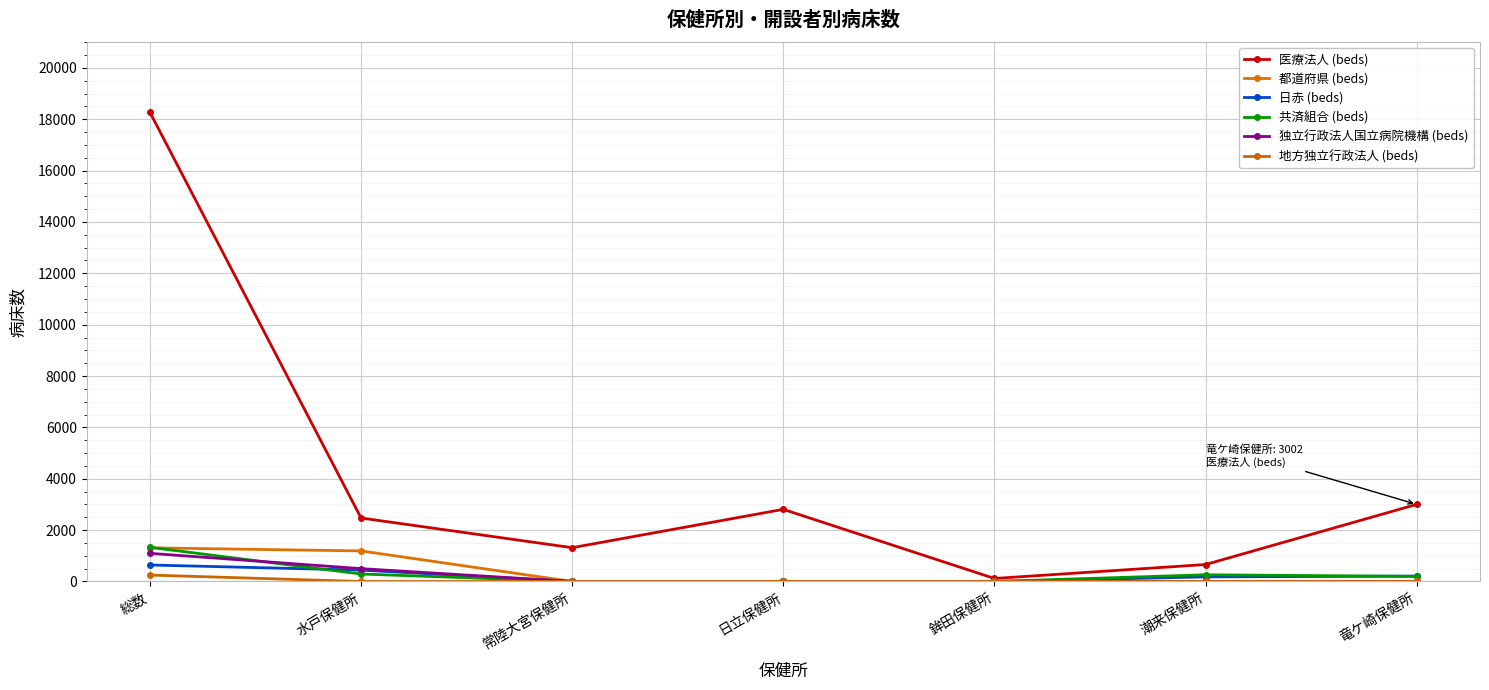

What position from the right is 竜ケ崎保健所?

1